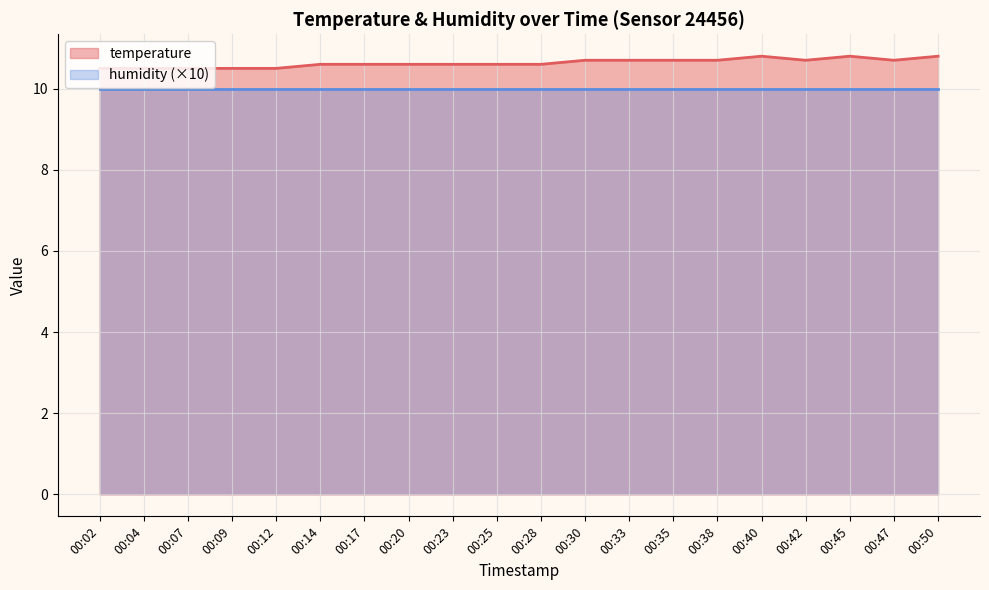

What is the maximum value shown in the chart?

10.8